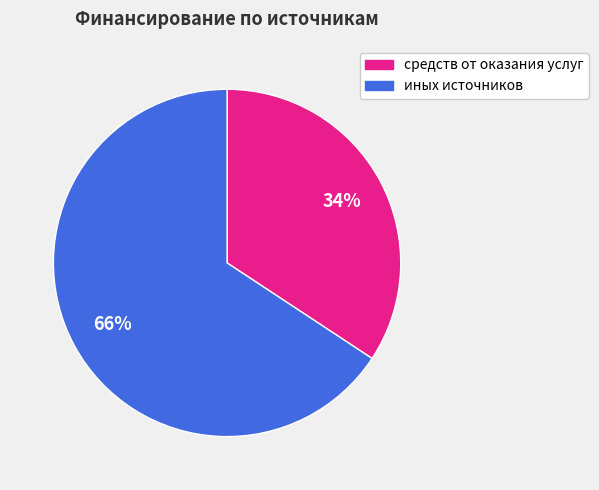

Combined, do средств от оказания услуг and иных источников account for over 50%?

Yes